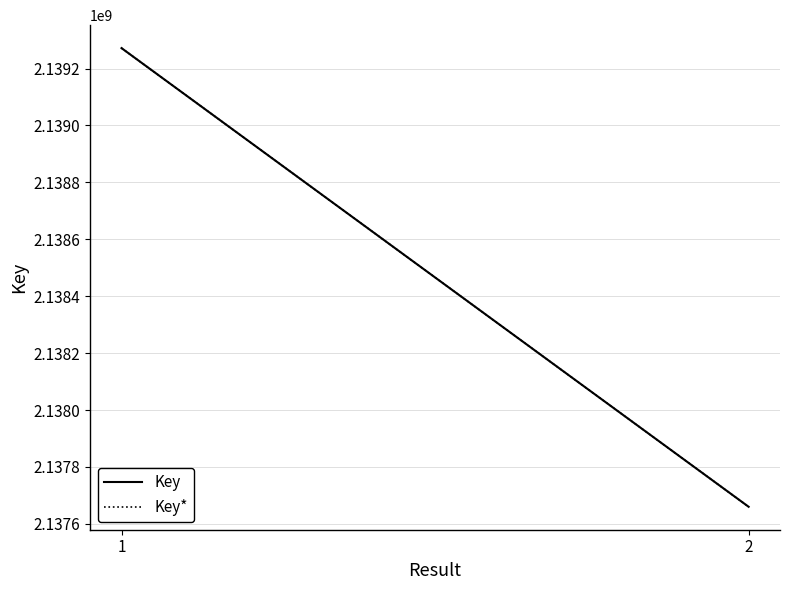

What is the average value of the Key series?

2138465928